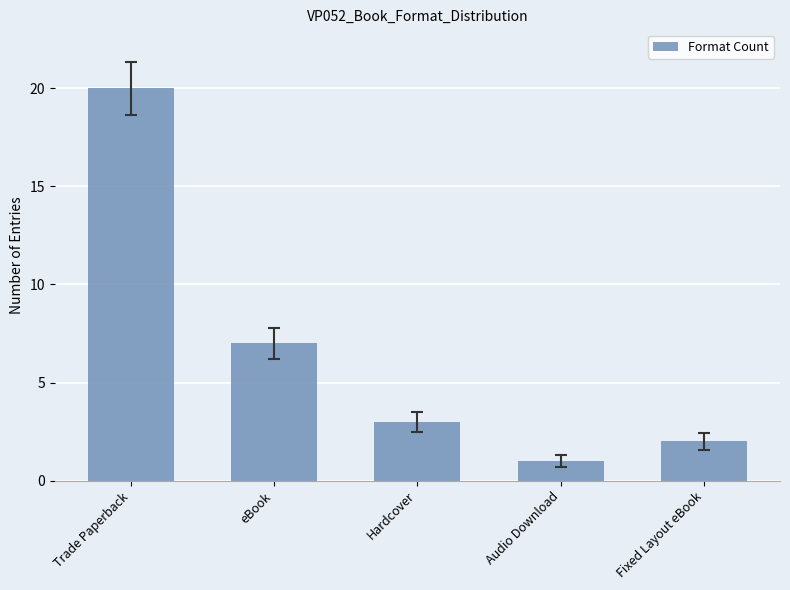

Rank the categories by value from lowest to highest.

Audio Download, Fixed Layout eBook, Hardcover, eBook, Trade Paperback